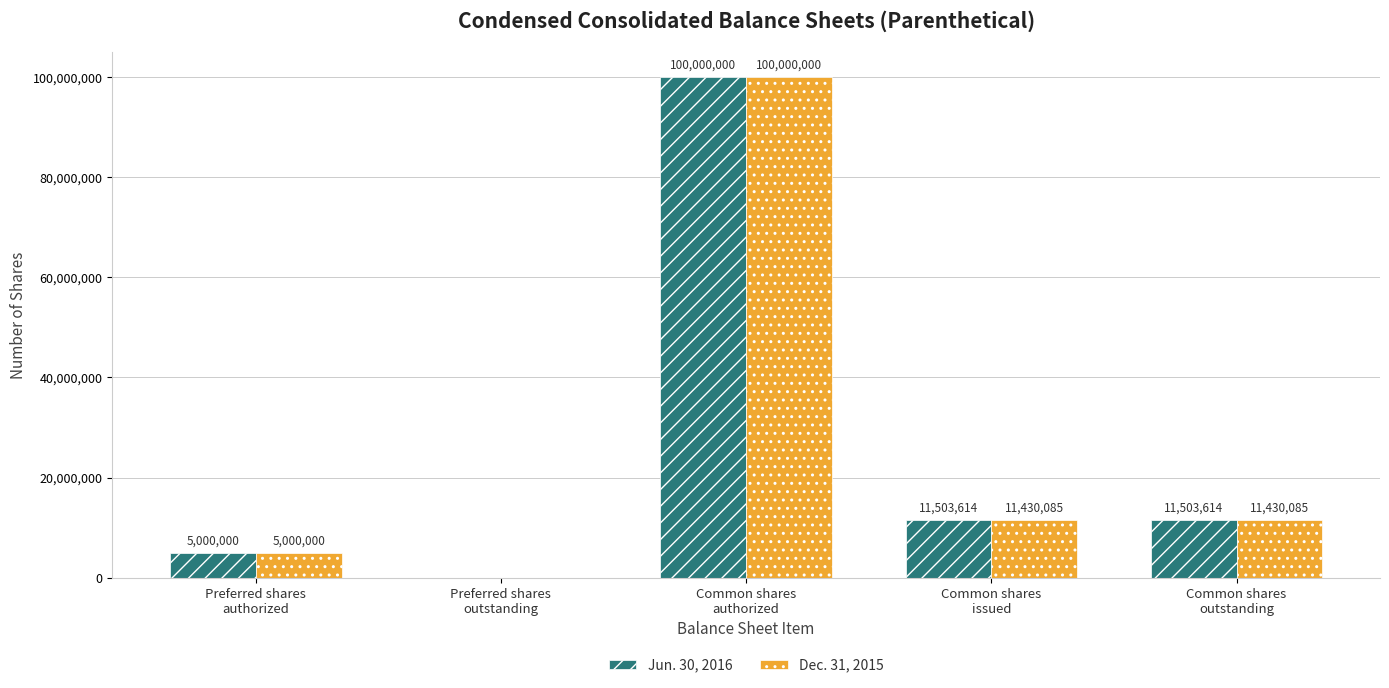

Which series has the largest total across all categories?

Jun. 30, 2016